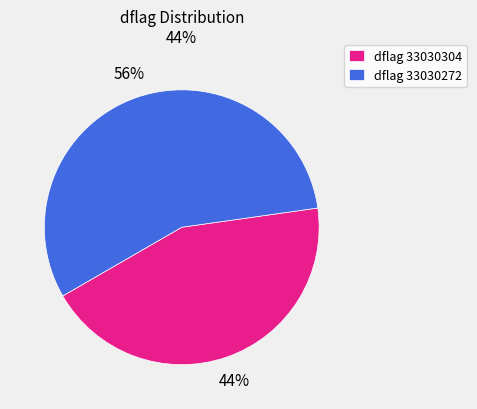

Which category has the smallest portion of the pie?

dflag 33030304